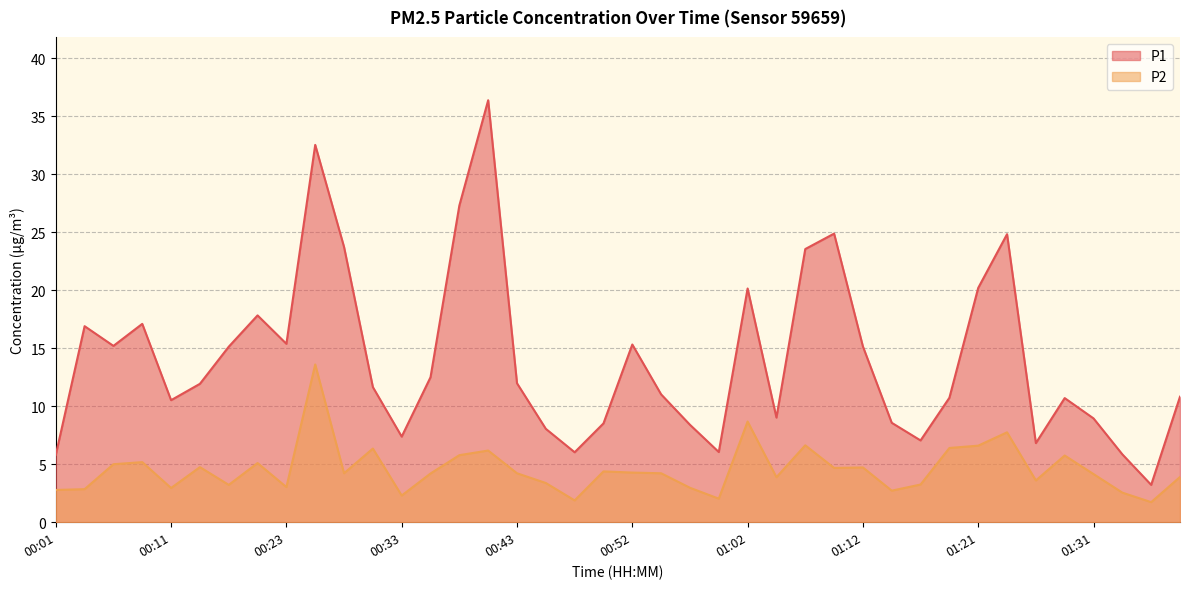

Is the value of P2 at 00:18 greater than the value of P1 at 00:43?

No